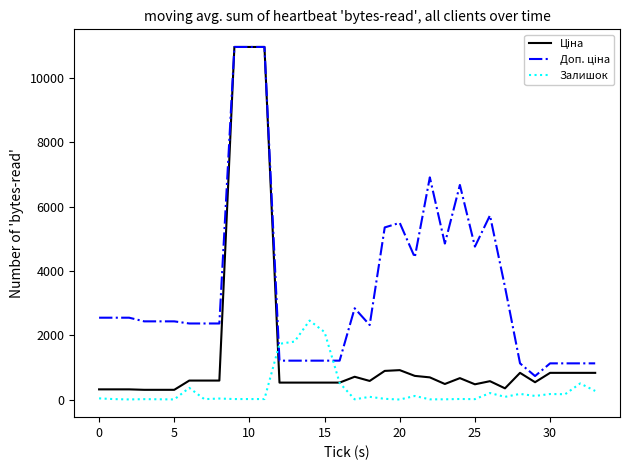

What is the lowest value of the Доп. ціна series?

732.0